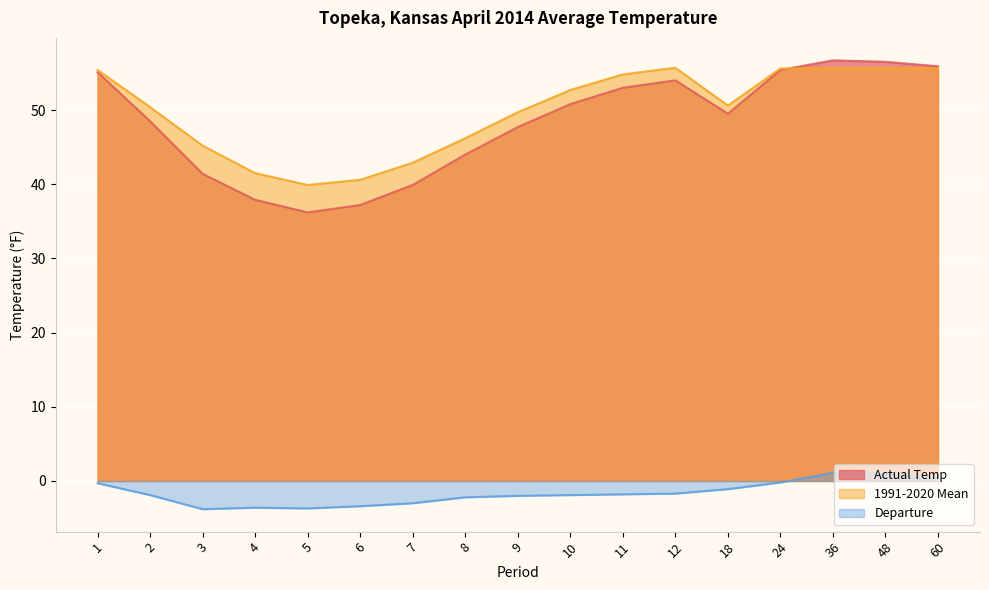

Is it true that Actual Temp equals 20.2 at 8?

False